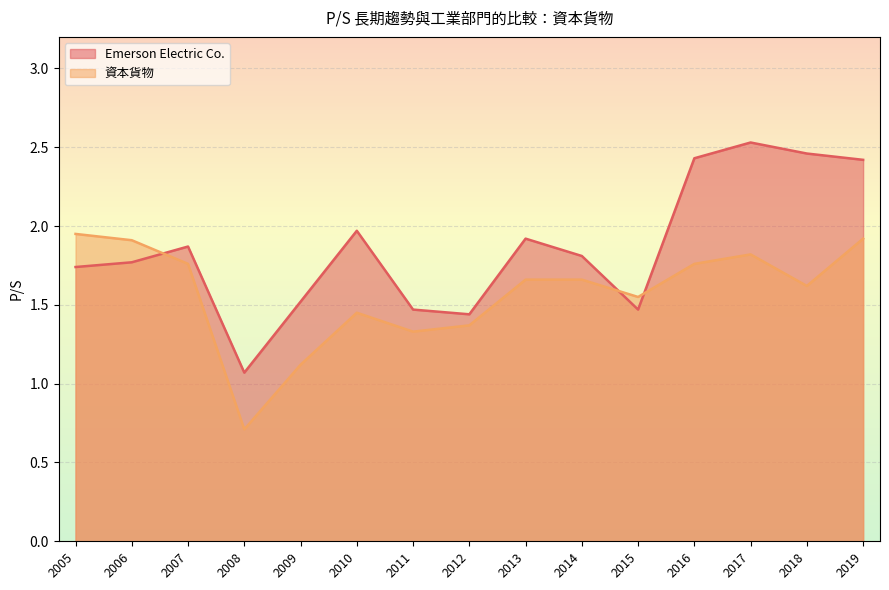

Where do Emerson Electric Co. and 資本貨物 first cross each other?

2006 and 2007